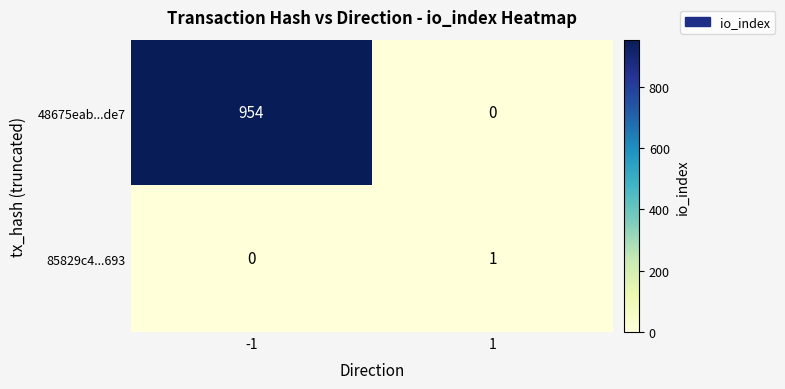

List the labels in order of 85829c4...693 value, largest first.

1, -1